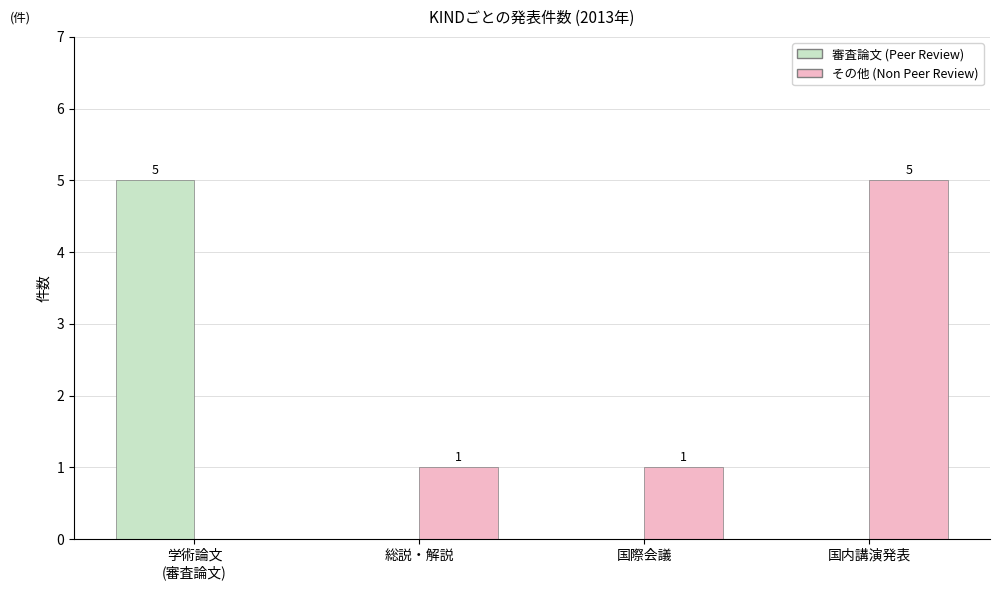

Which series has the largest total across all categories?

その他 (Non Peer Review)